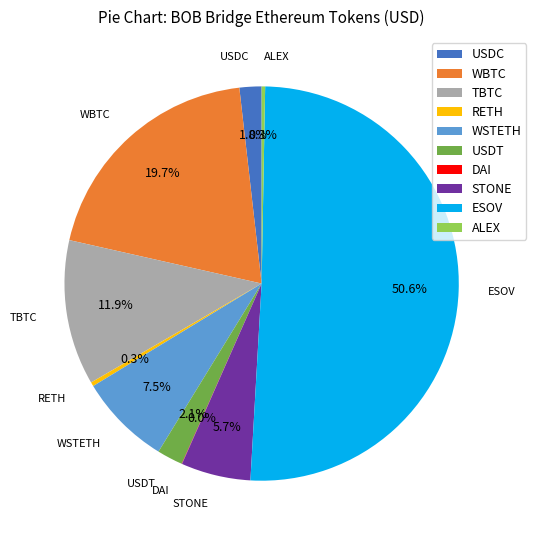

What is the largest slice in the pie chart?

ESOV